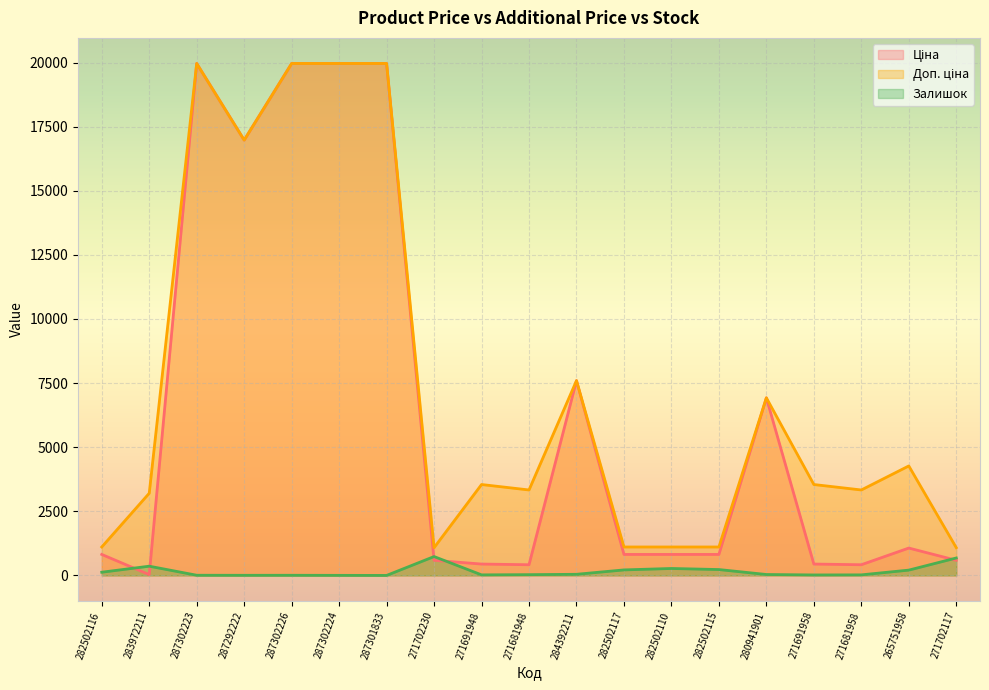

Rank the series at 282502116 from highest to lowest value.

Доп. ціна, Ціна, Залишок